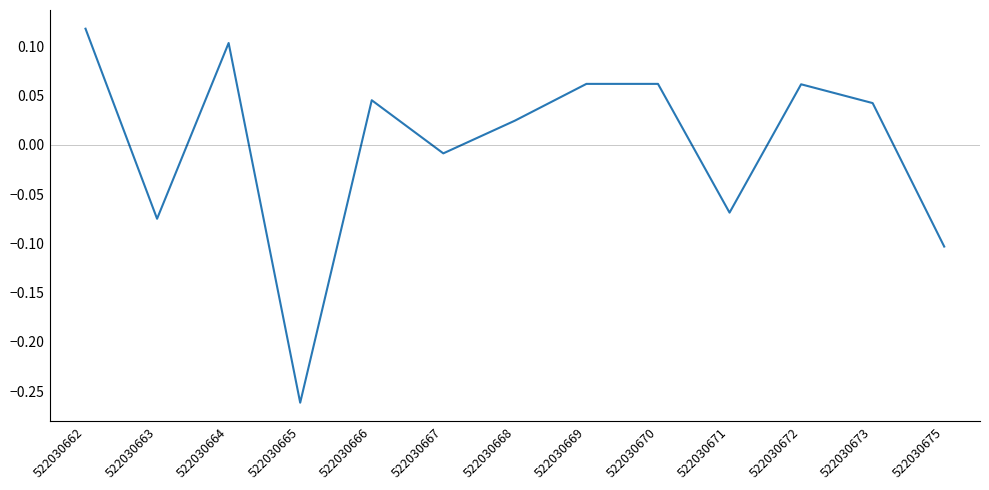

Where is the data nearest to the value 0?

522030667